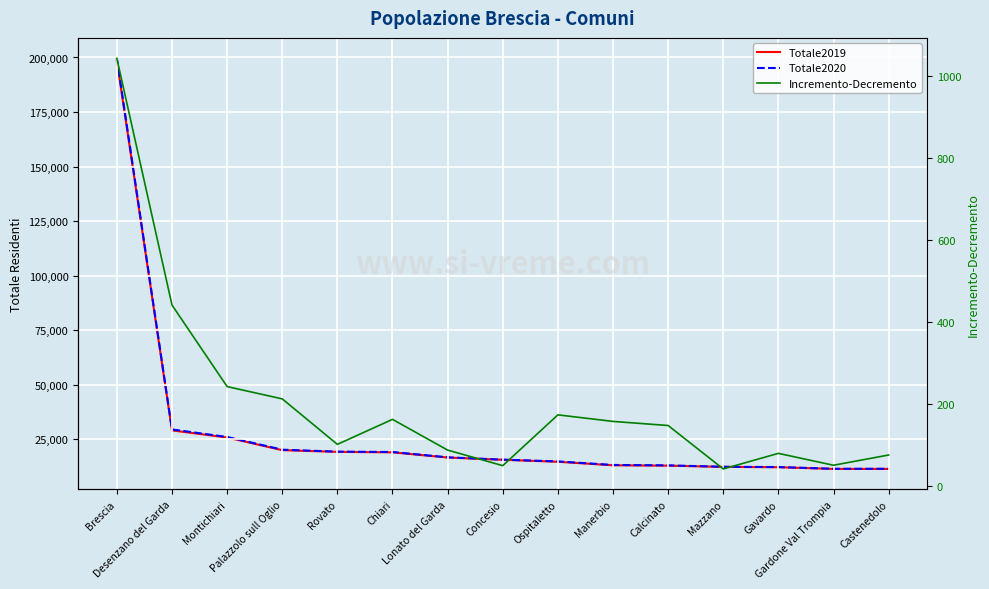

At which category does Totale2020 reach its first local valley?

Gardone Val Trompia